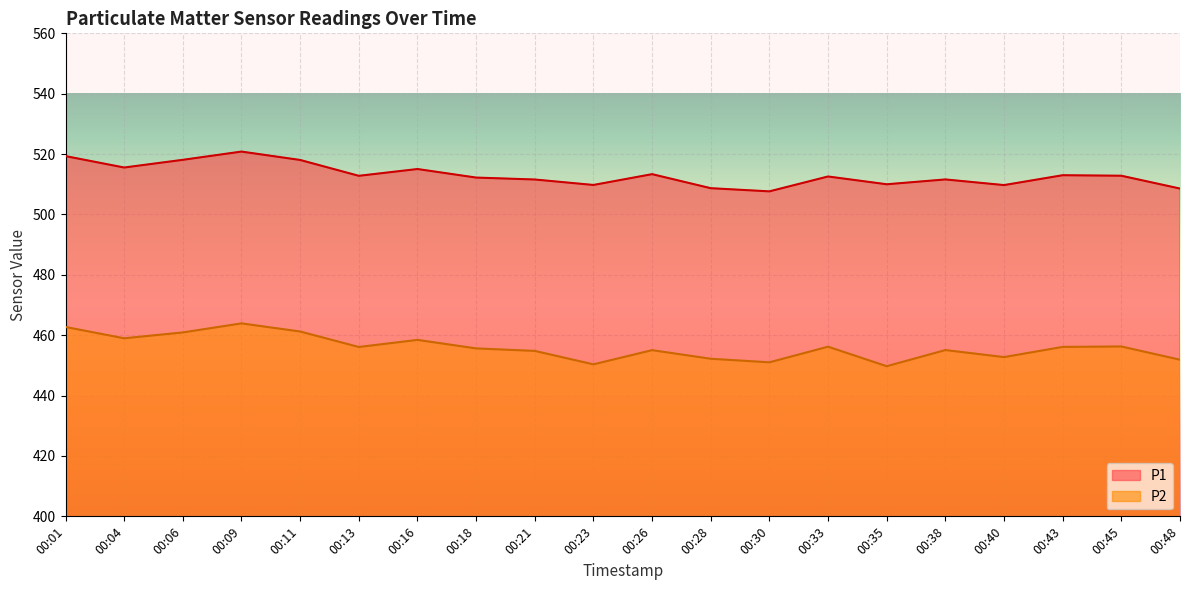

What is the value of the P2 point at the 4th from the left?

463.9